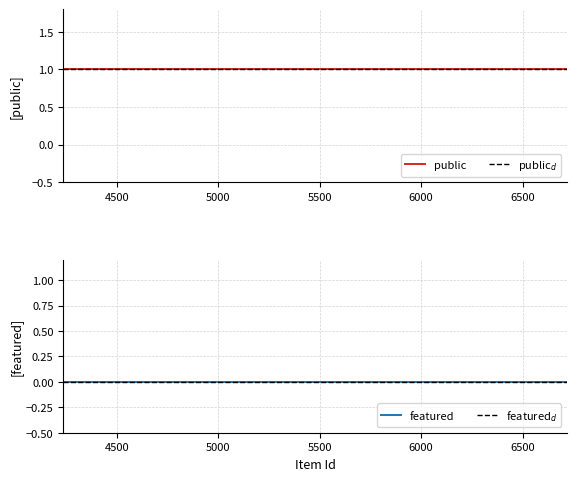

What is the label of the 7th point from the left?

6711